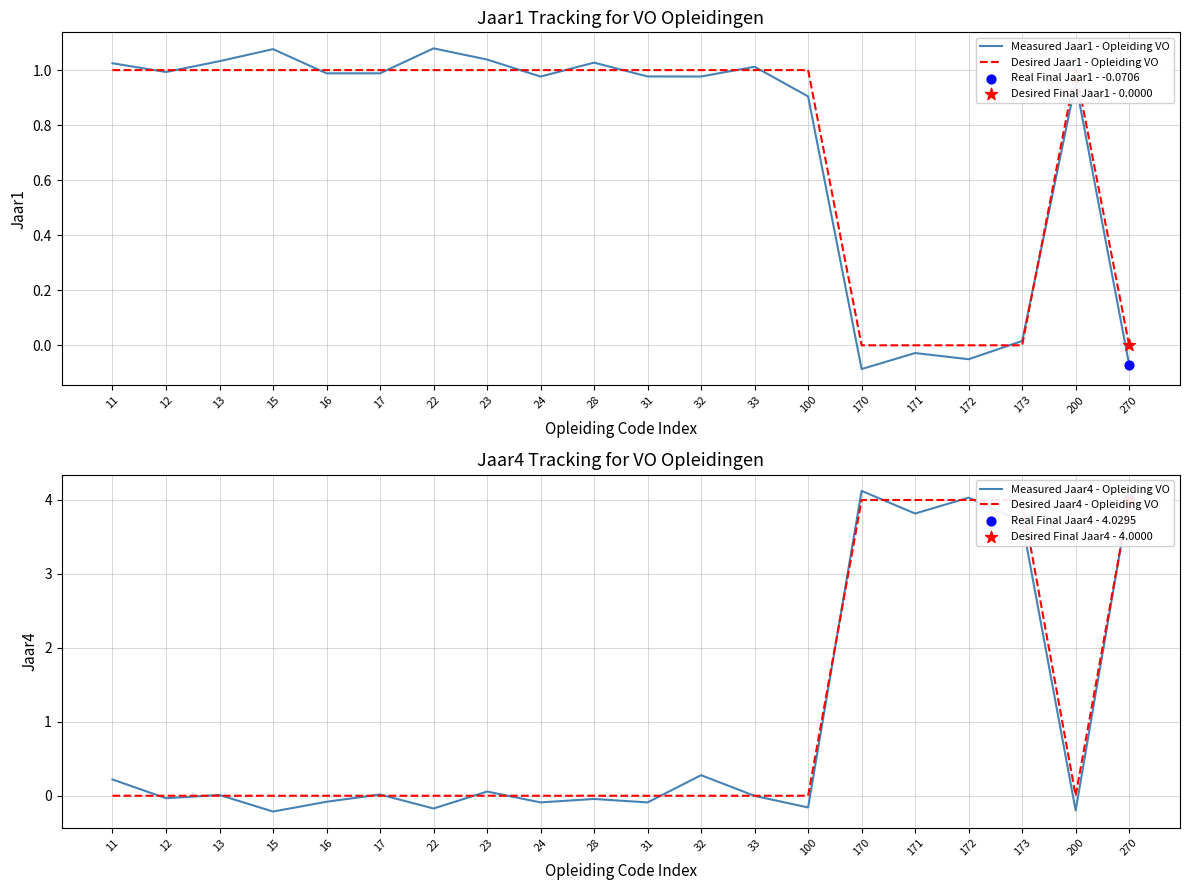

What are all the series names shown in the legend?

Measured Jaar1 - Opleiding VO, Desired Jaar1 - Opleiding VO, Measured Jaar4 - Opleiding VO, Desired Jaar4 - Opleiding VO